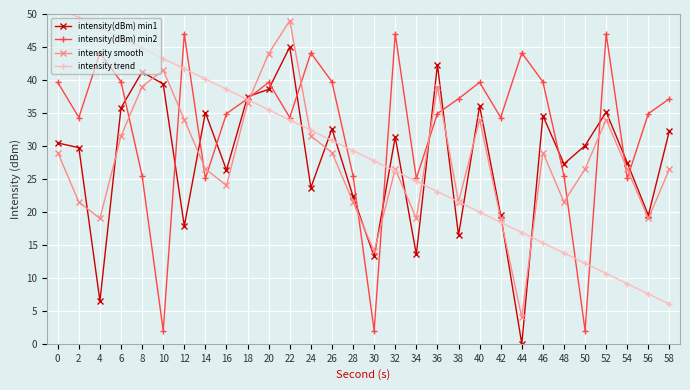

Rank the categories by intensity(dBm) min1 value from lowest to highest.

44, 4, 30, 34, 38, 12, 42, 56, 28, 24, 16, 48, 54, 2, 50, 0, 32, 58, 26, 46, 14, 52, 6, 40, 18, 20, 10, 8, 36, 22